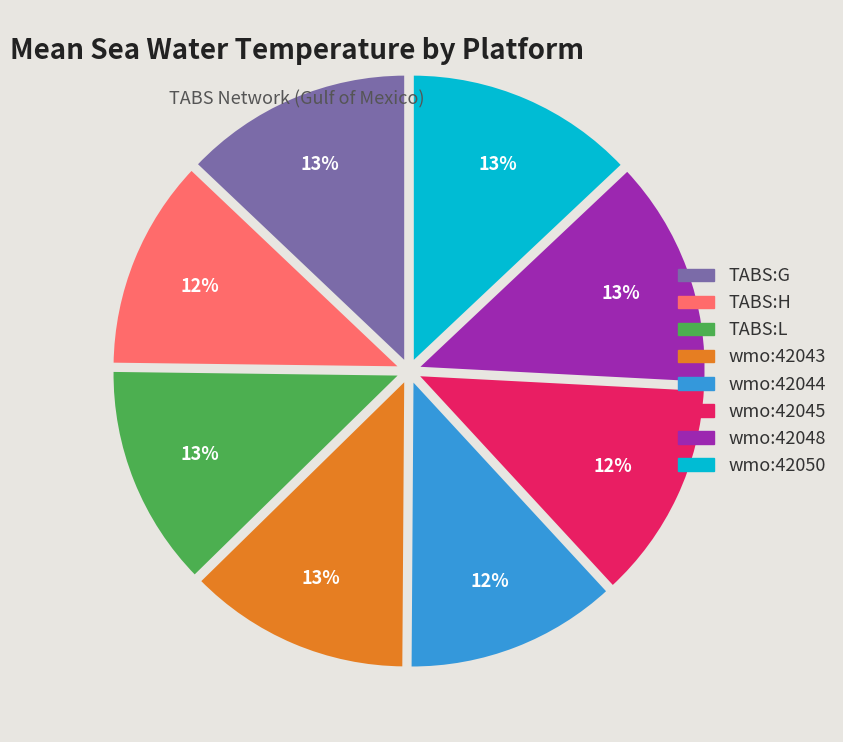

Is it true that wmo:42043 is 13% of the pie?

True